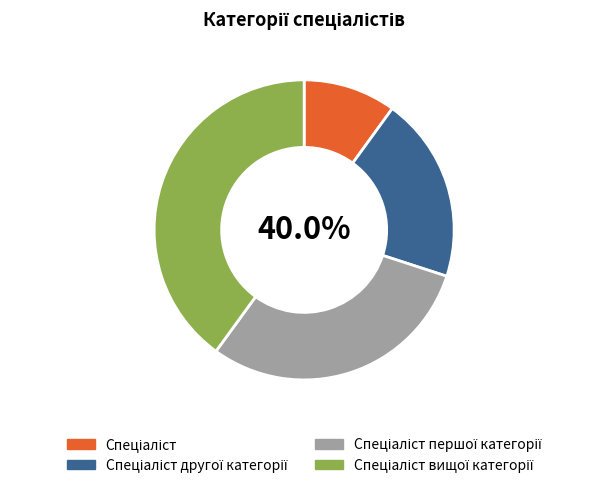

What percentage is the Спеціаліст першої категорії slice, to the nearest percent?

30%